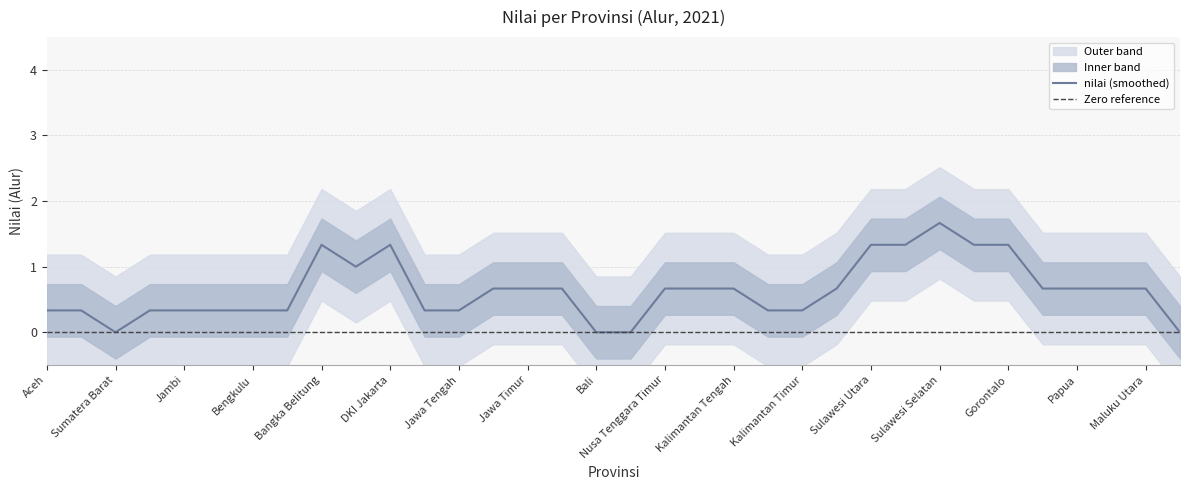

What is the approximate value of nilai (smoothed) at Jawa Tengah?

0.3